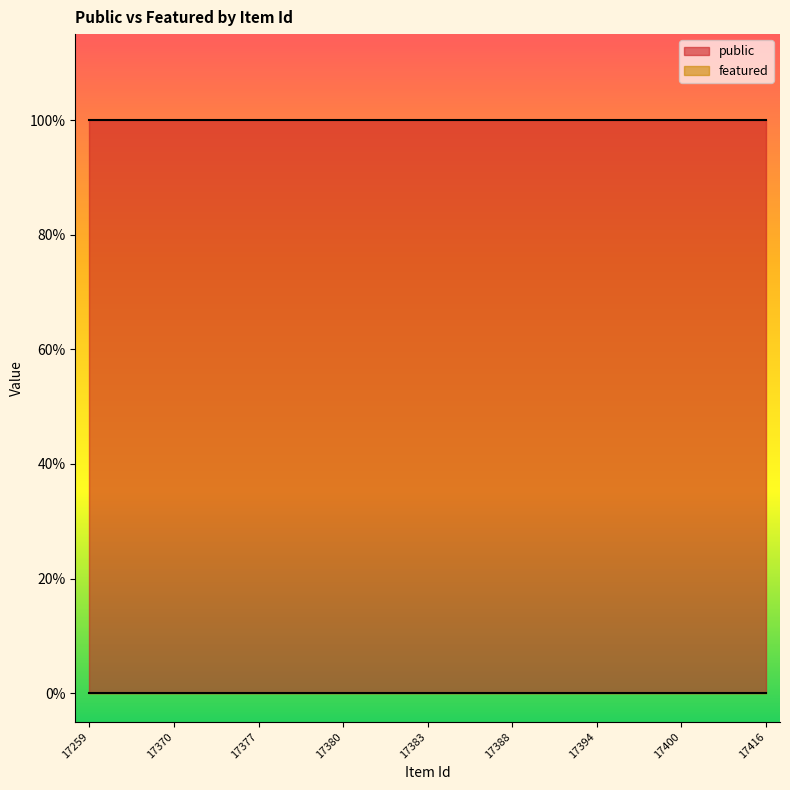

Rank the series at 17380 from lowest to highest value.

featured, public